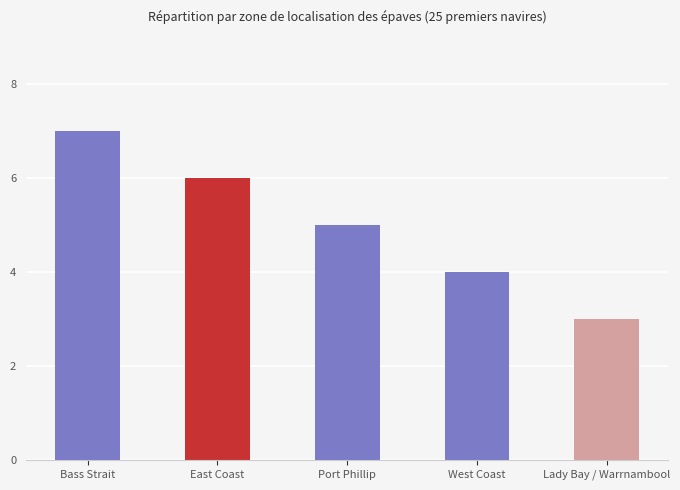

Reading right to left, transcribe all the data shown in this chart.

3	4	5	6	7